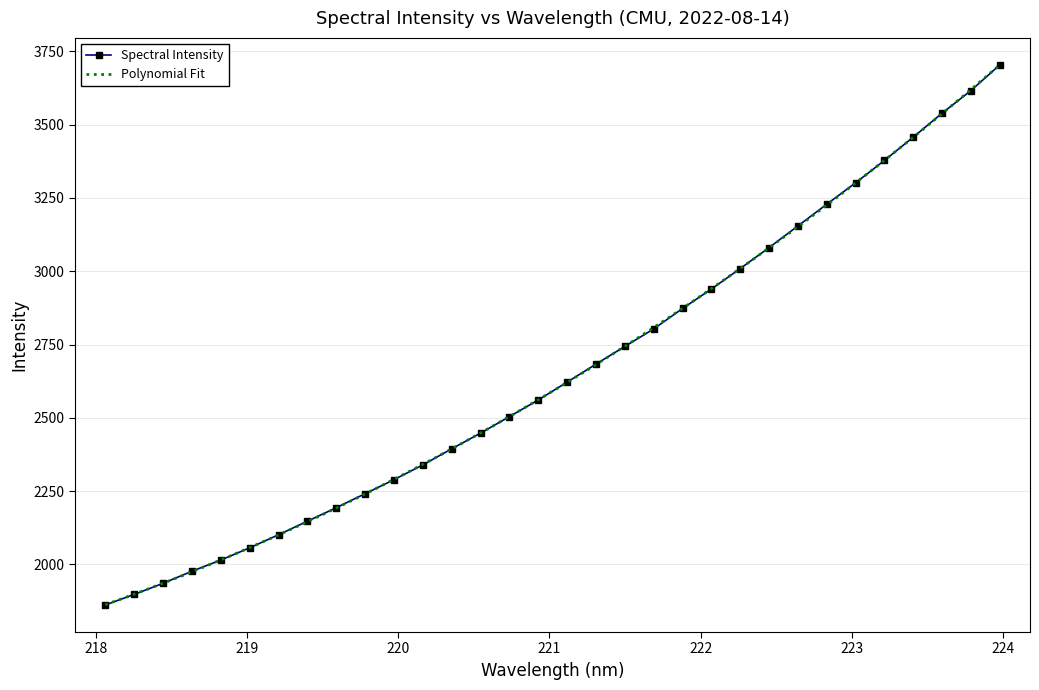

List the labels in order of value, smallest first.

218.0596, 218.2508, 218.442, 218.6332, 218.8244, 219.0156, 219.2067, 219.3979, 219.589, 219.7801, 219.9712, 220.1623, 220.3533, 220.5444, 220.7354, 220.9264, 221.1174, 221.3083, 221.4993, 221.6902, 221.8812, 222.0721, 222.263, 222.4538, 222.6447, 222.8355, 223.0264, 223.2172, 223.408, 223.5987, 223.7895, 223.9802